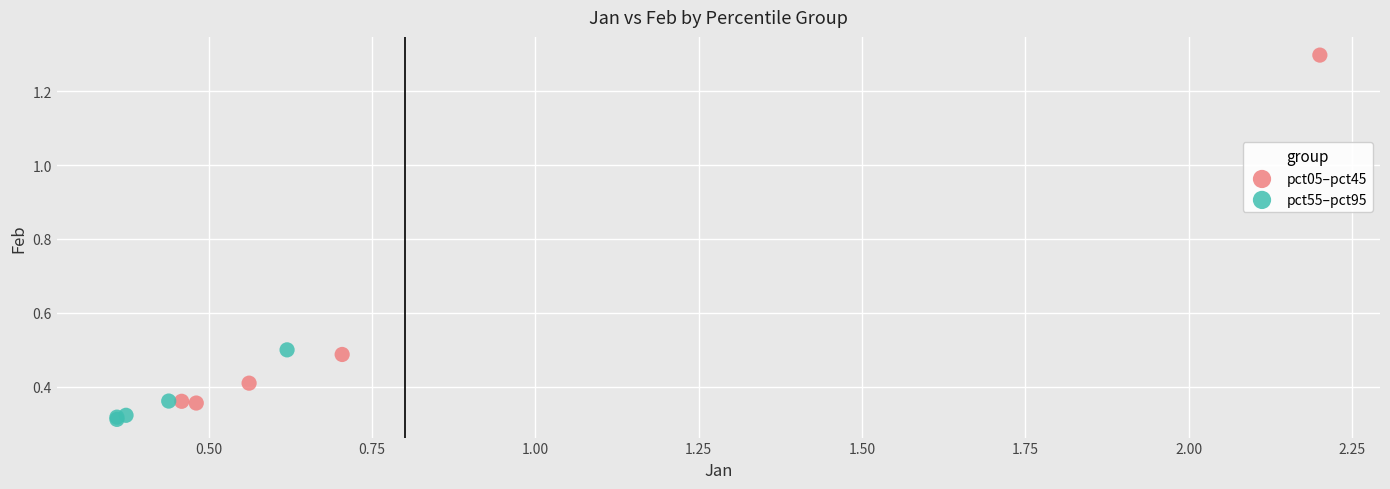

Which series contains the highest Y value?

pct05–pct45